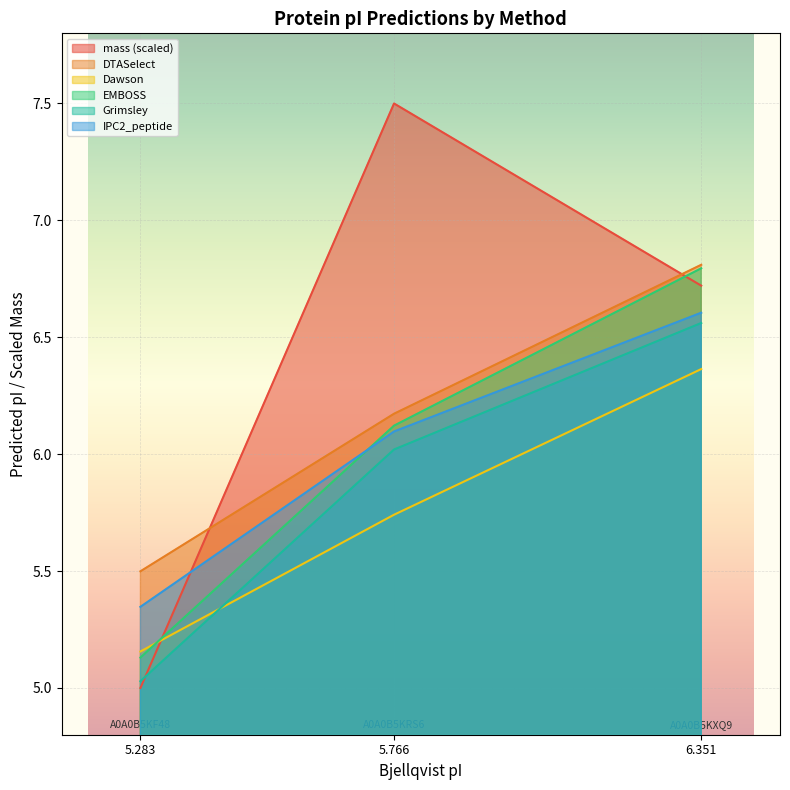

What is the difference between the maximum and minimum values in the mass series?

2.5